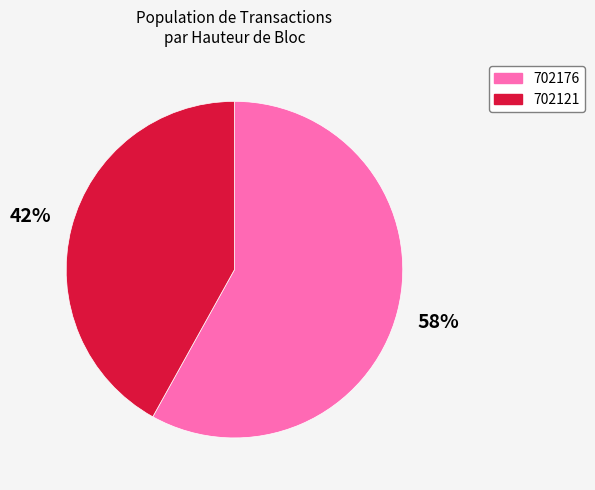

Which category has the biggest portion of the pie?

702176